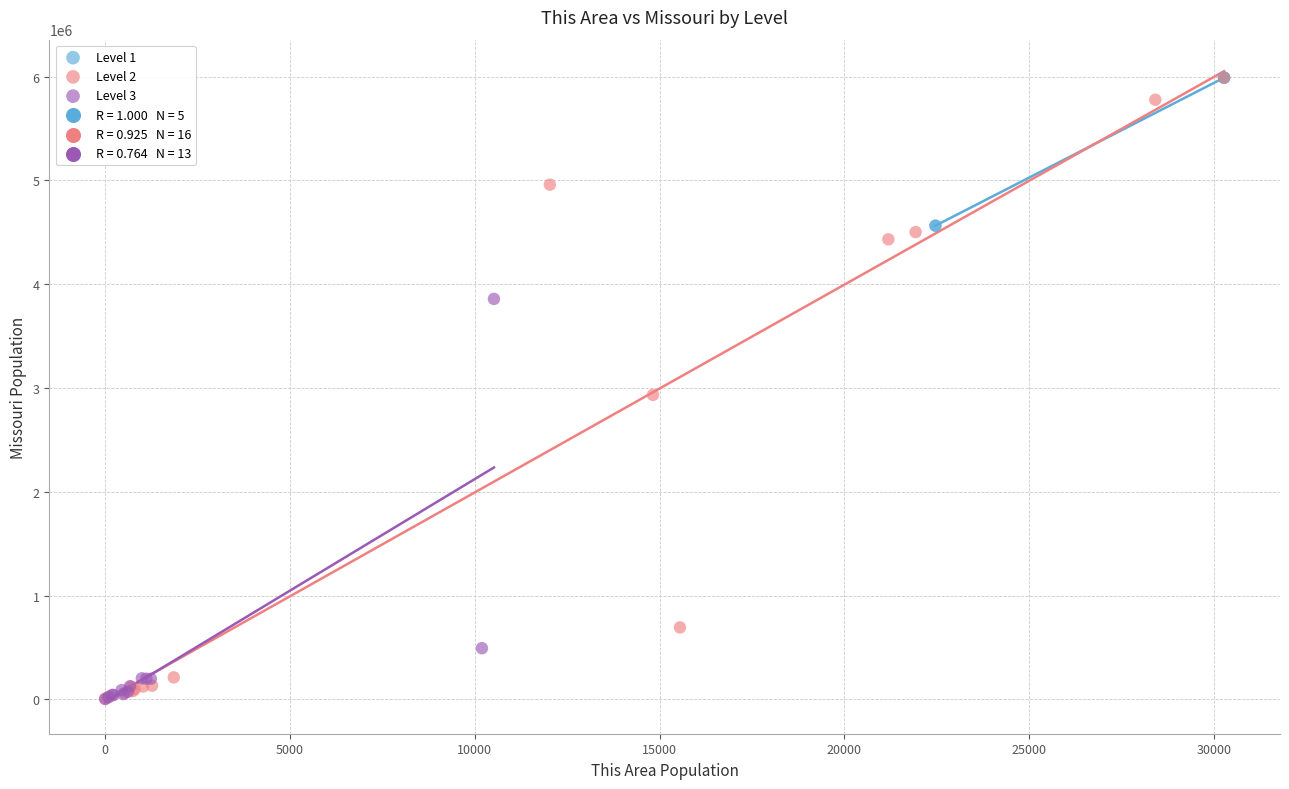

Which series has the largest Y range (max minus min)?

Level 2